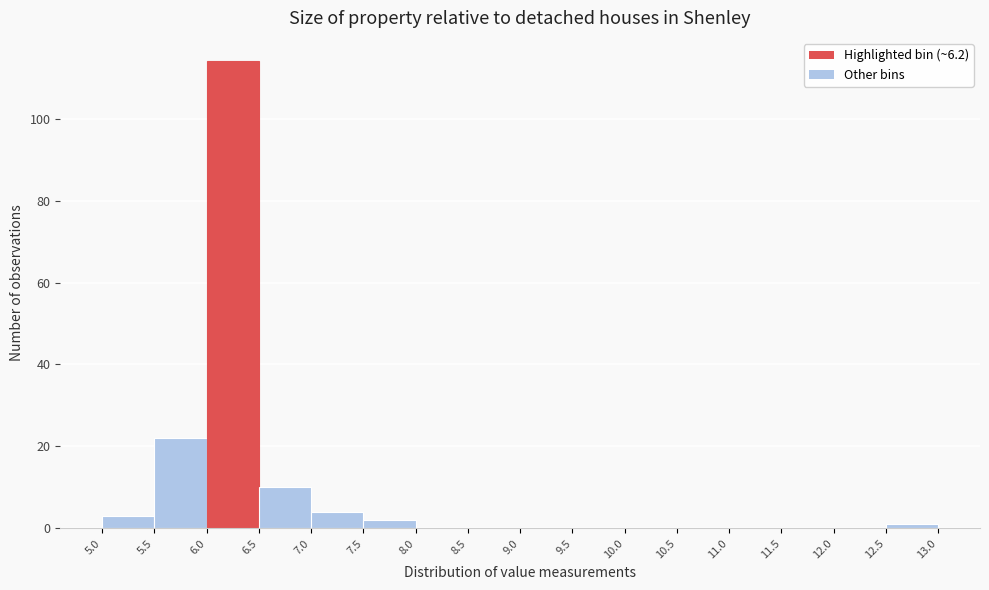

How tall is the bar that spans 5.5 to 6.0 on the x-axis? The values are not printed on the chart, so give them approximately, as read against the axis.

22